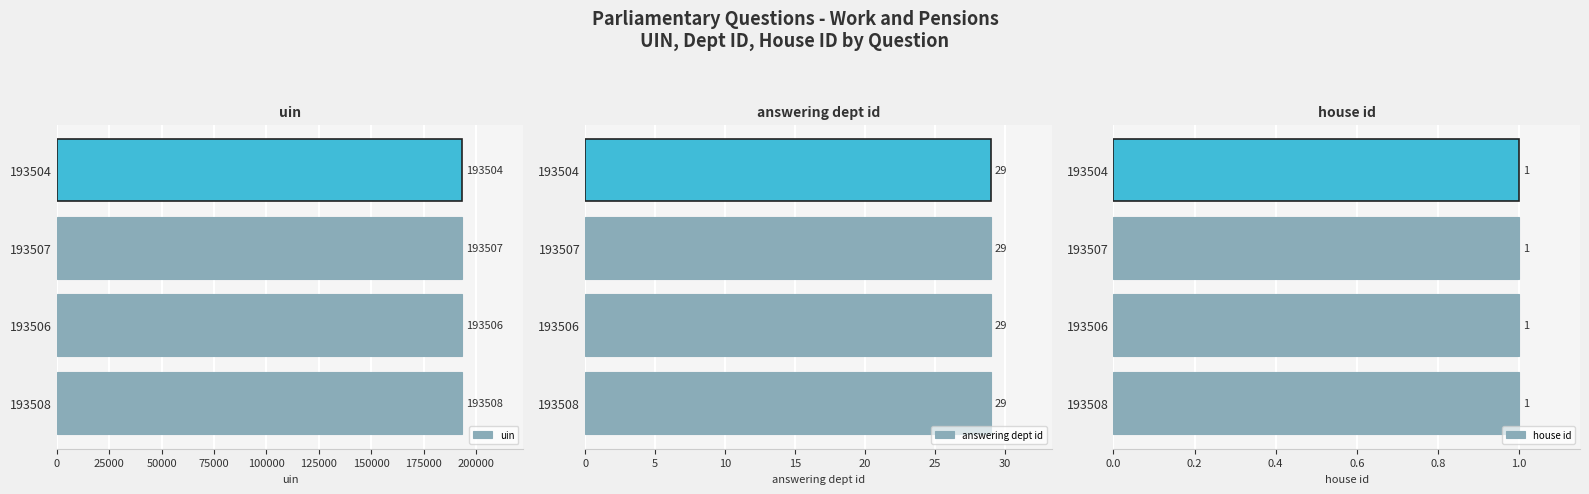

What are all the series names shown in the legend?

uin, answering dept id, house id